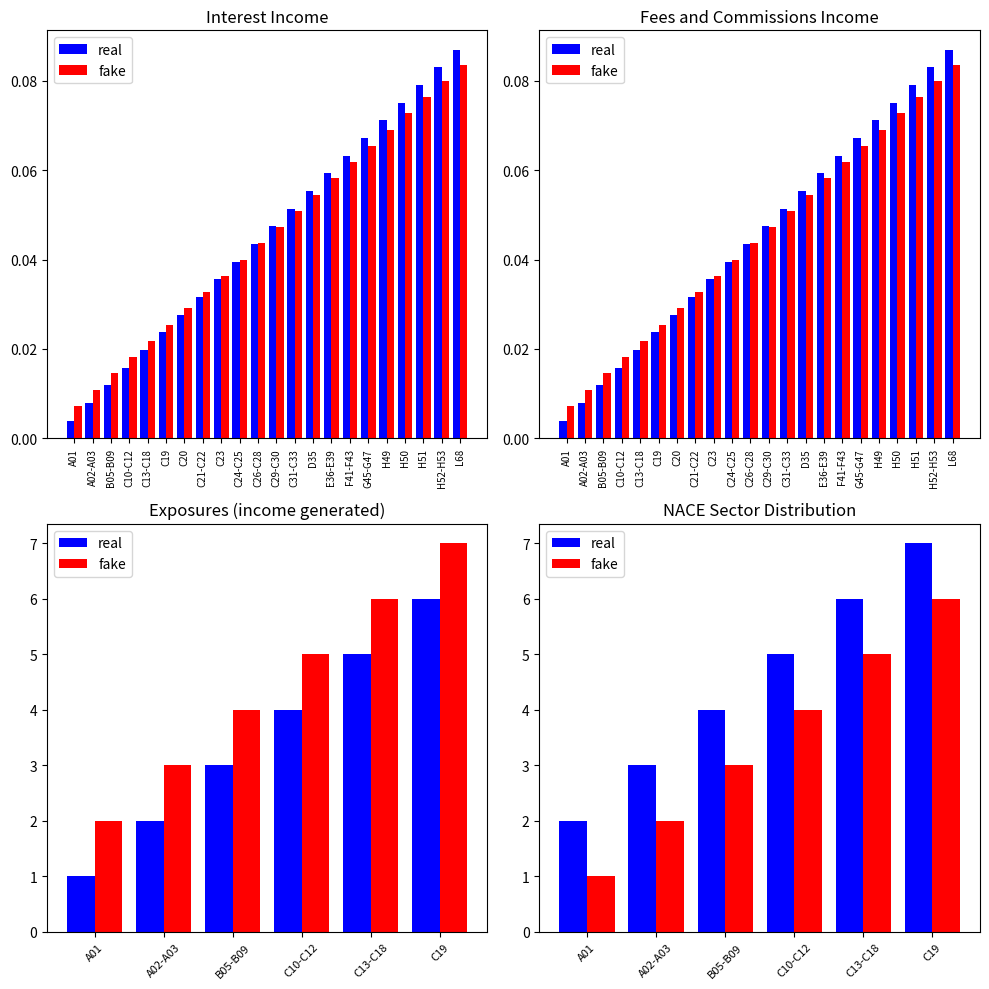

Count the fake values in the range 2 to 5.

4